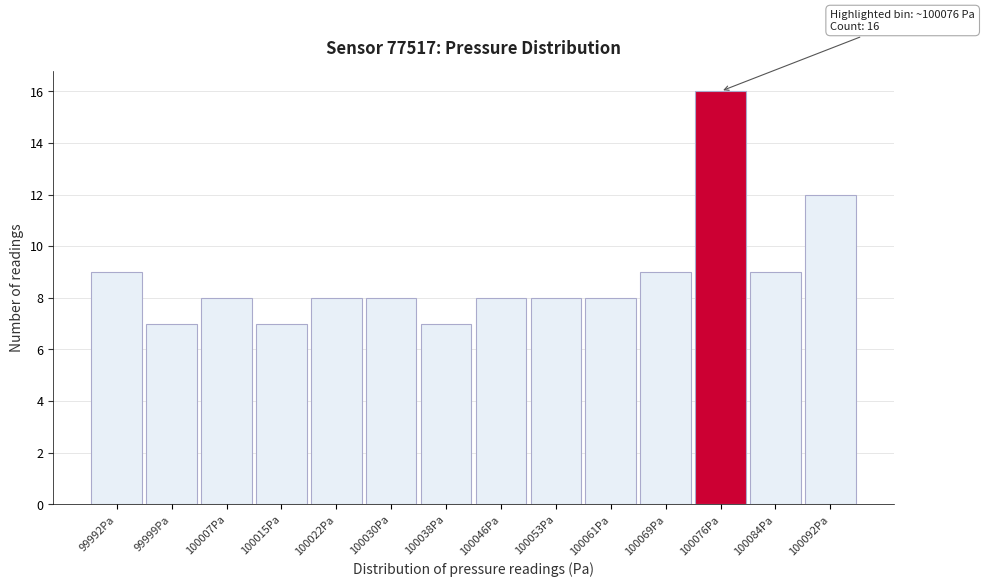

Reading right to left, what are all the values shown in this chart?

12	9	16	9	8	8	8	7	8	8	7	8	7	9